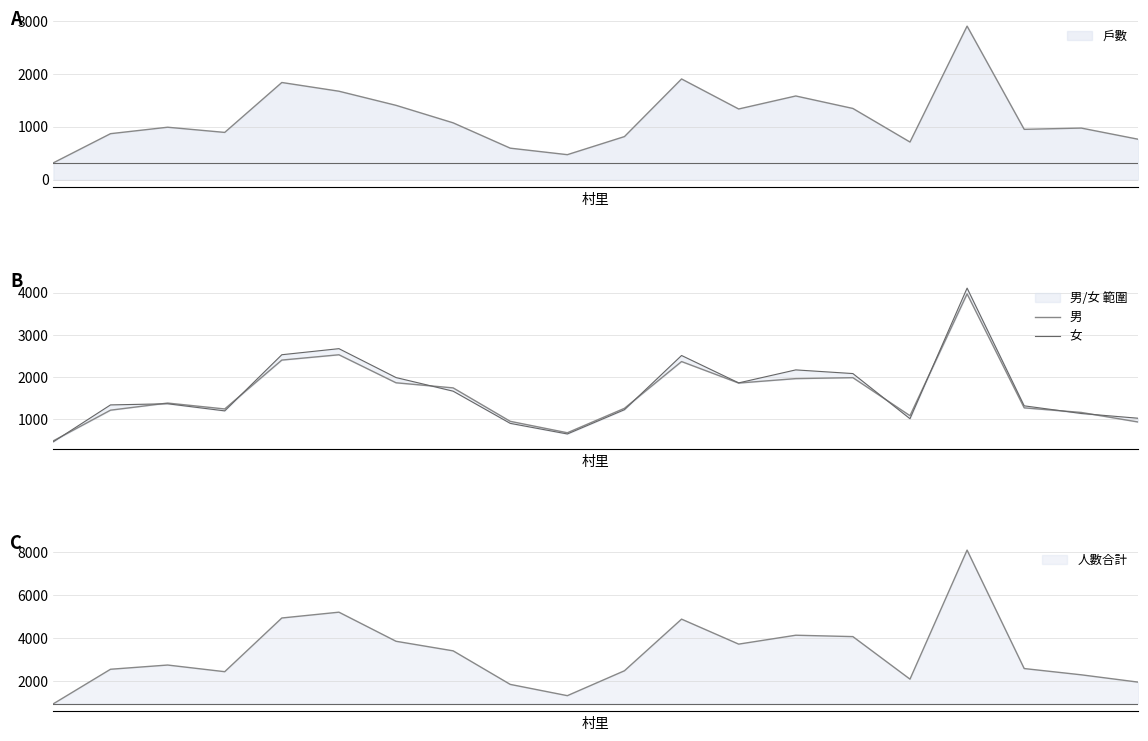

At which label is 女 closest to 2290?

13